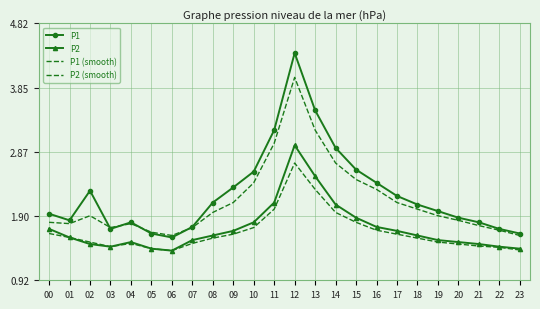

At which category does the chart reach its peak across all series?

12